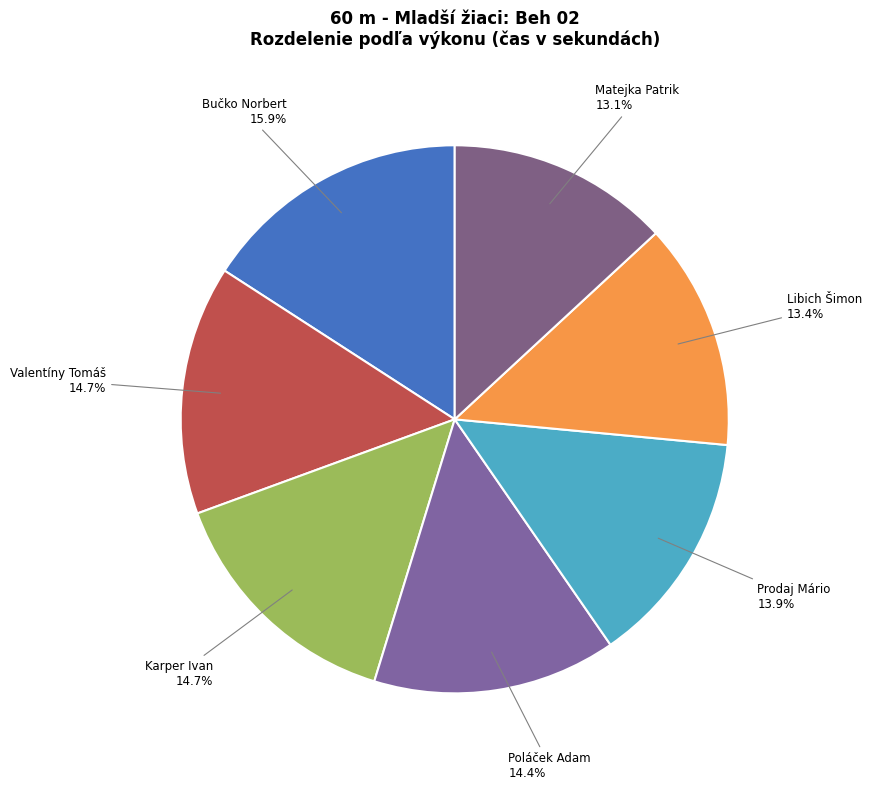

The Valentíny Tomáš slice represents 1% of the pie. True or false?

False